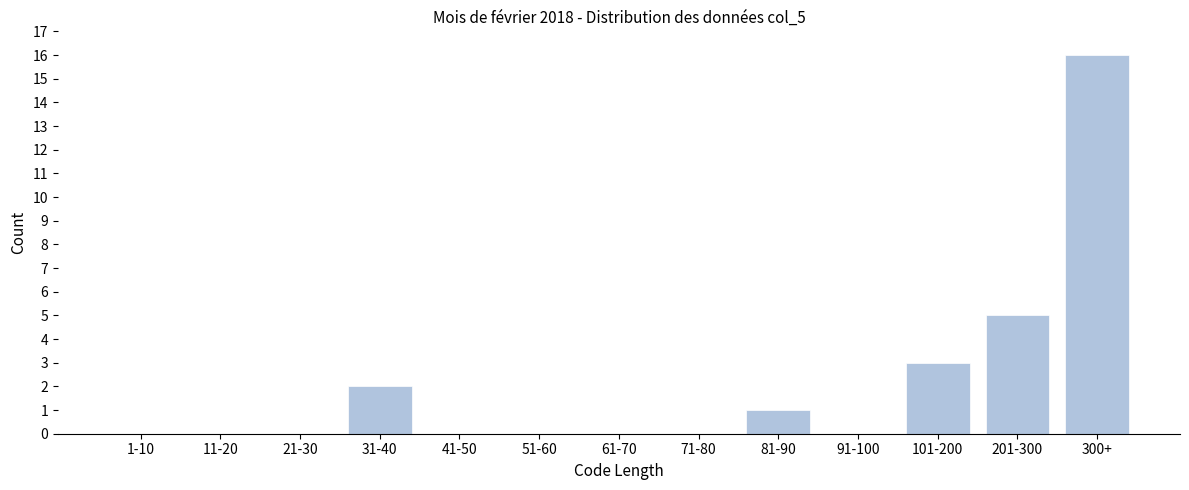

Reading right to left, list all the values displayed in this chart.

300+=16	201-300=5	101-200=3	91-100=0	81-90=1	71-80=0	61-70=0	51-60=0	41-50=0	31-40=2	21-30=0	11-20=0	1-10=0